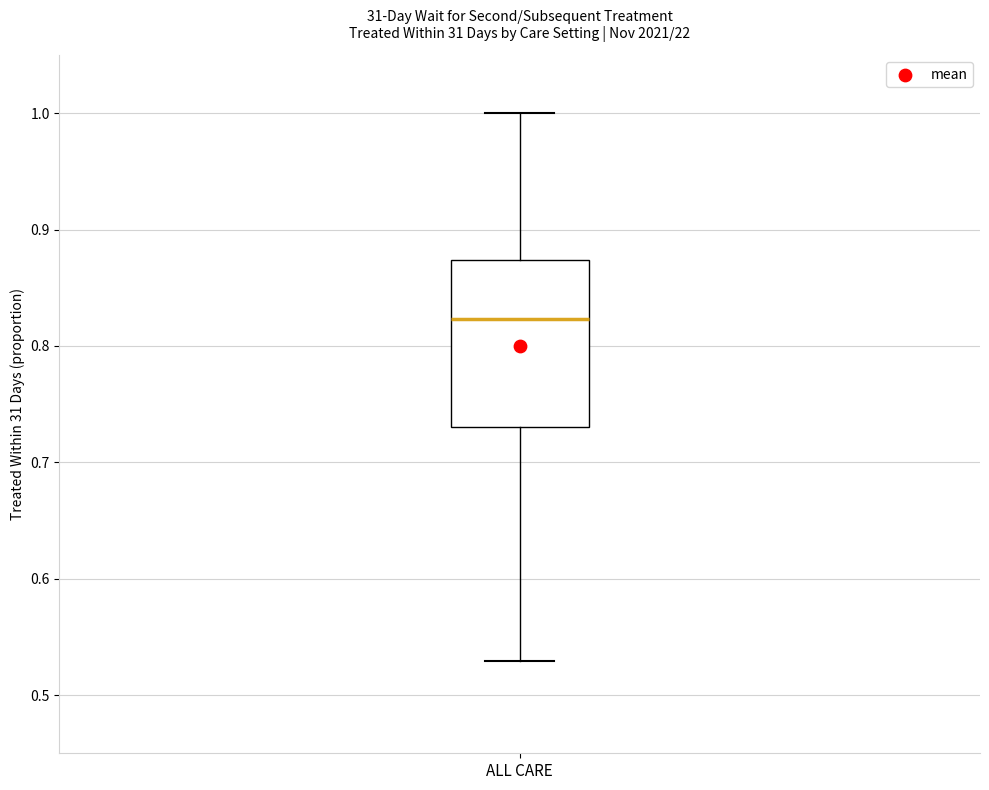

Read this box plot against the y-axis: the position of the median line, the range covered by the box, and the ends of both whiskers. The values are not printed on the chart, so give them approximately, as read against the axis.

median 0.82, box 0.73 to 0.87, whiskers 0.53 to 1.00